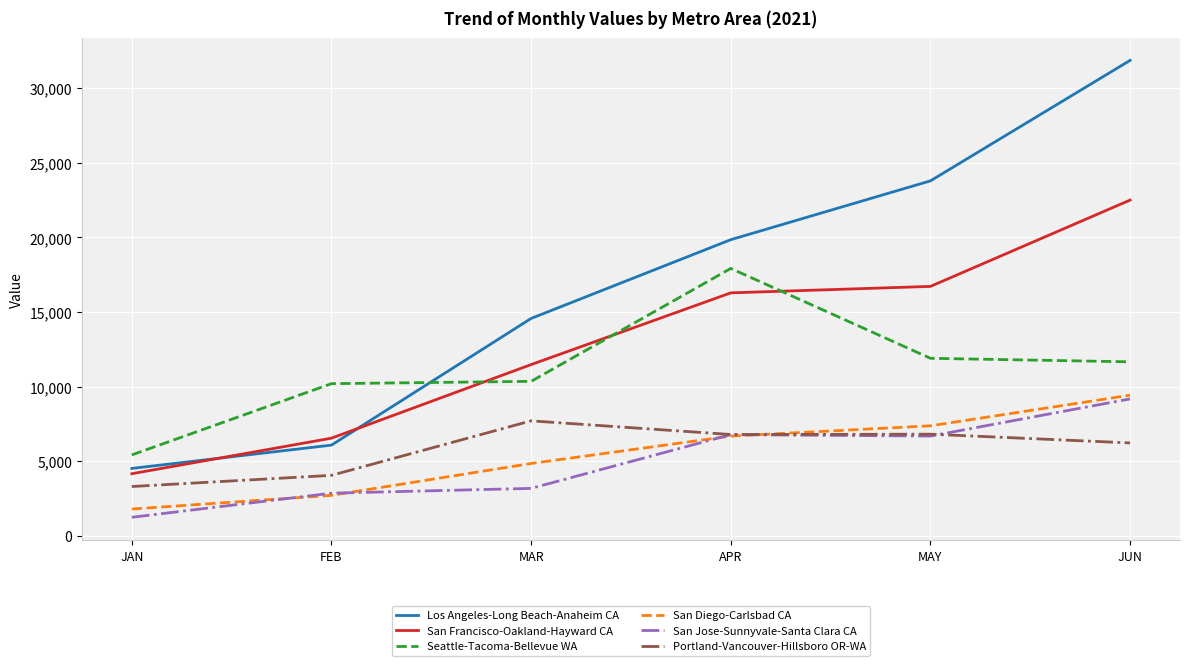

The San Francisco-Oakland-Hayward CA series shows 22505.1 at JUN. True or false?

True